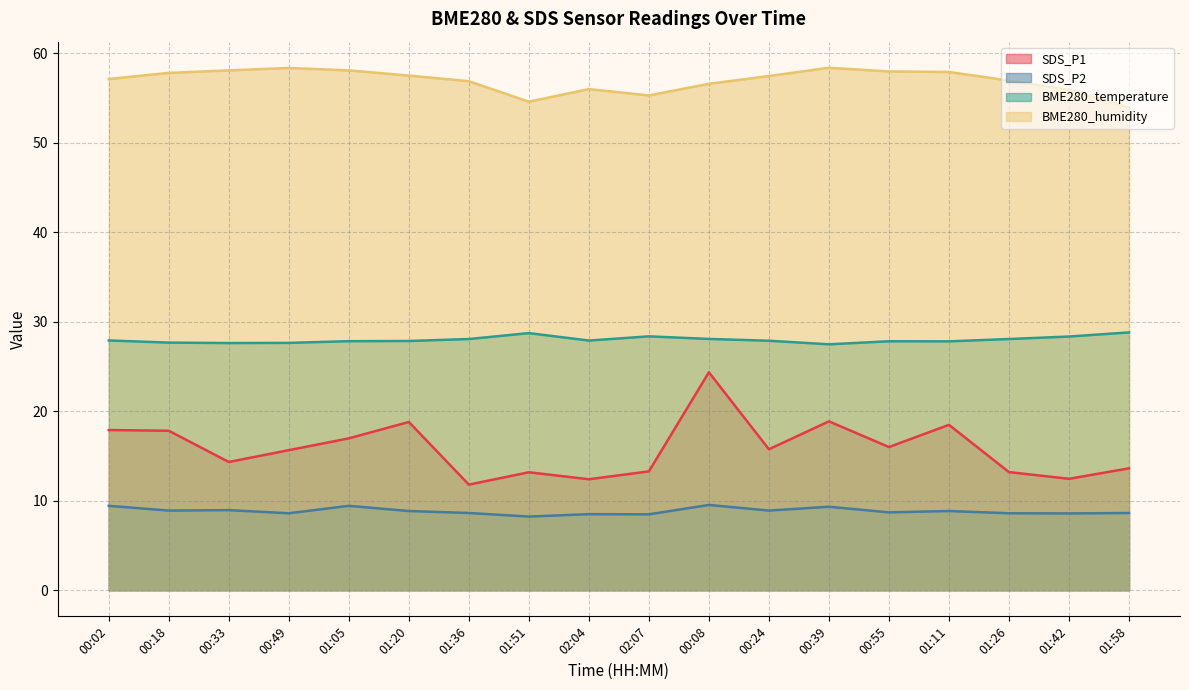

How many values in the BME280_humidity series are below 57?

8